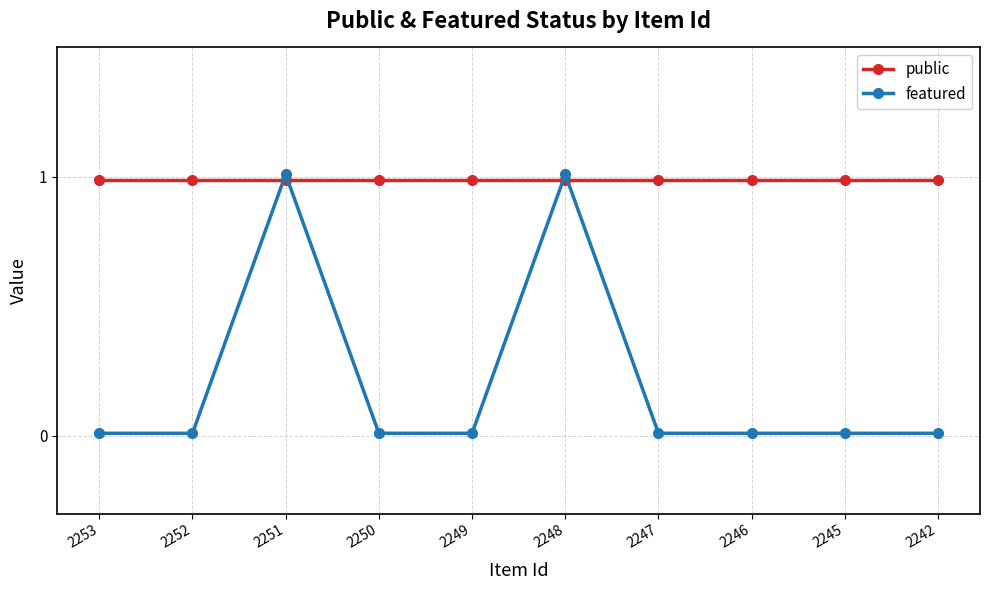

True or false: public has a value of 1.0 at 2250.

True